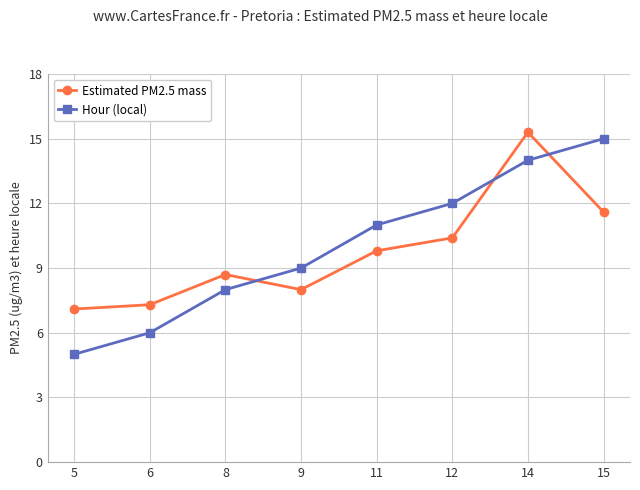

At 6, list the series in order from smallest to largest.

Hour (local), Estimated PM2.5 mass